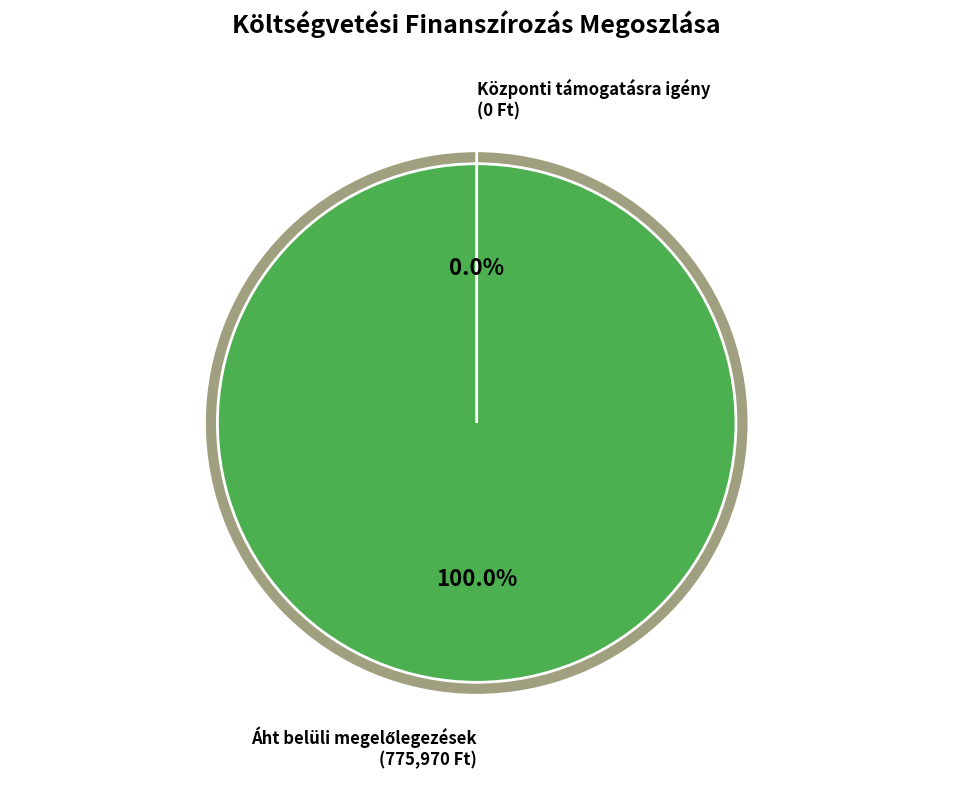

What percentage is the Áht belüli megelőlegezések slice, to the nearest percent?

100%